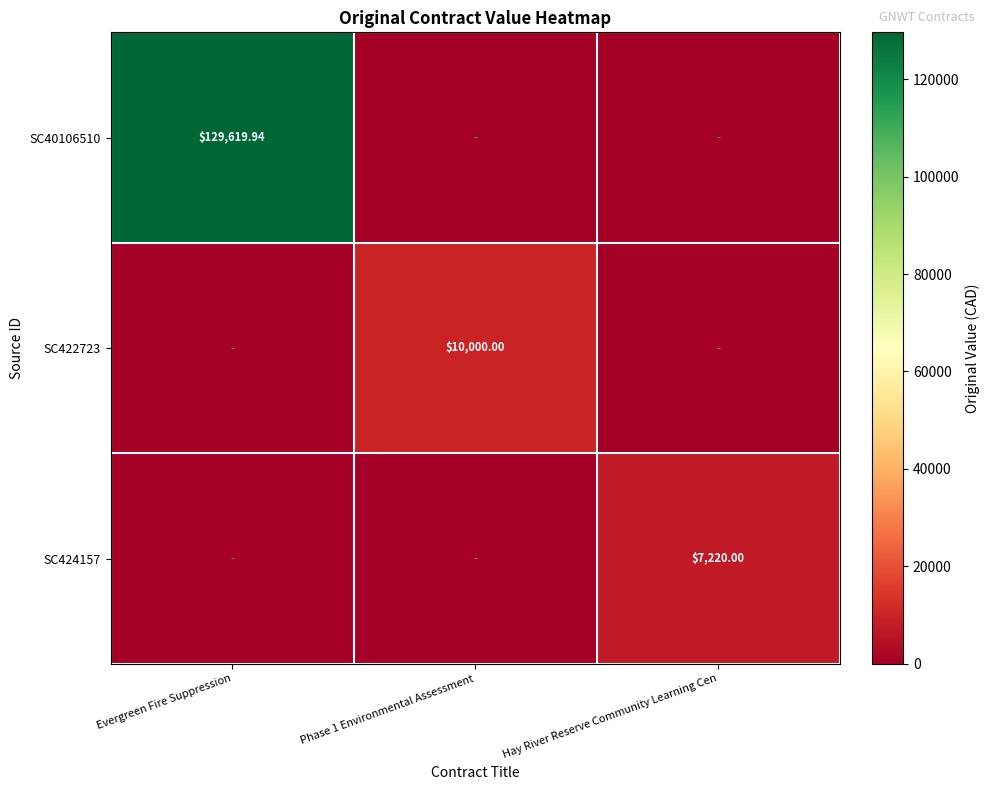

List the series in order of their peak value, highest first.

SC40106510, SC422723, SC424157